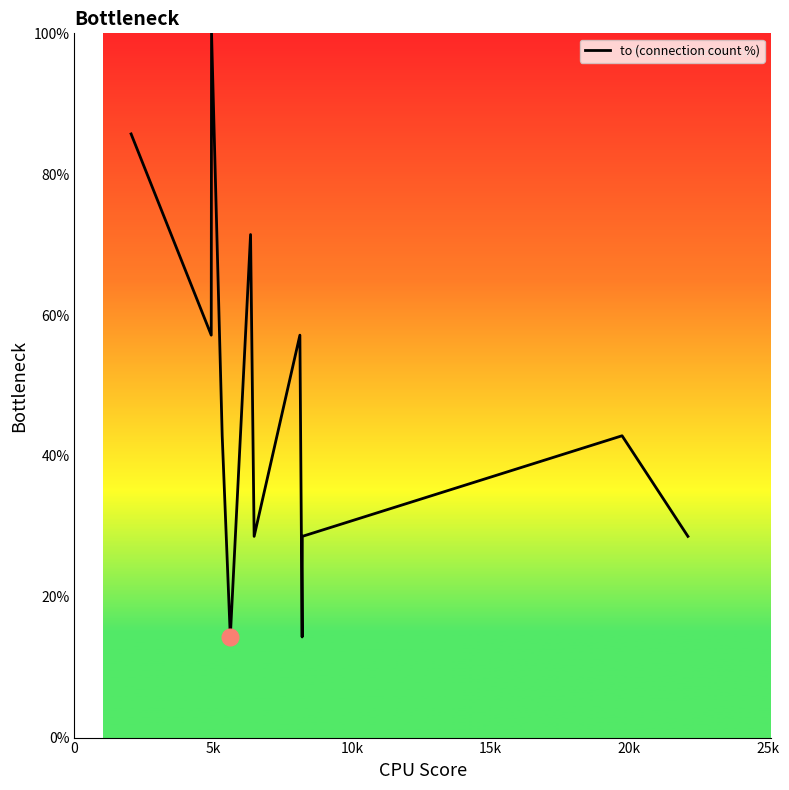

What is the greatest value displayed?

100.0